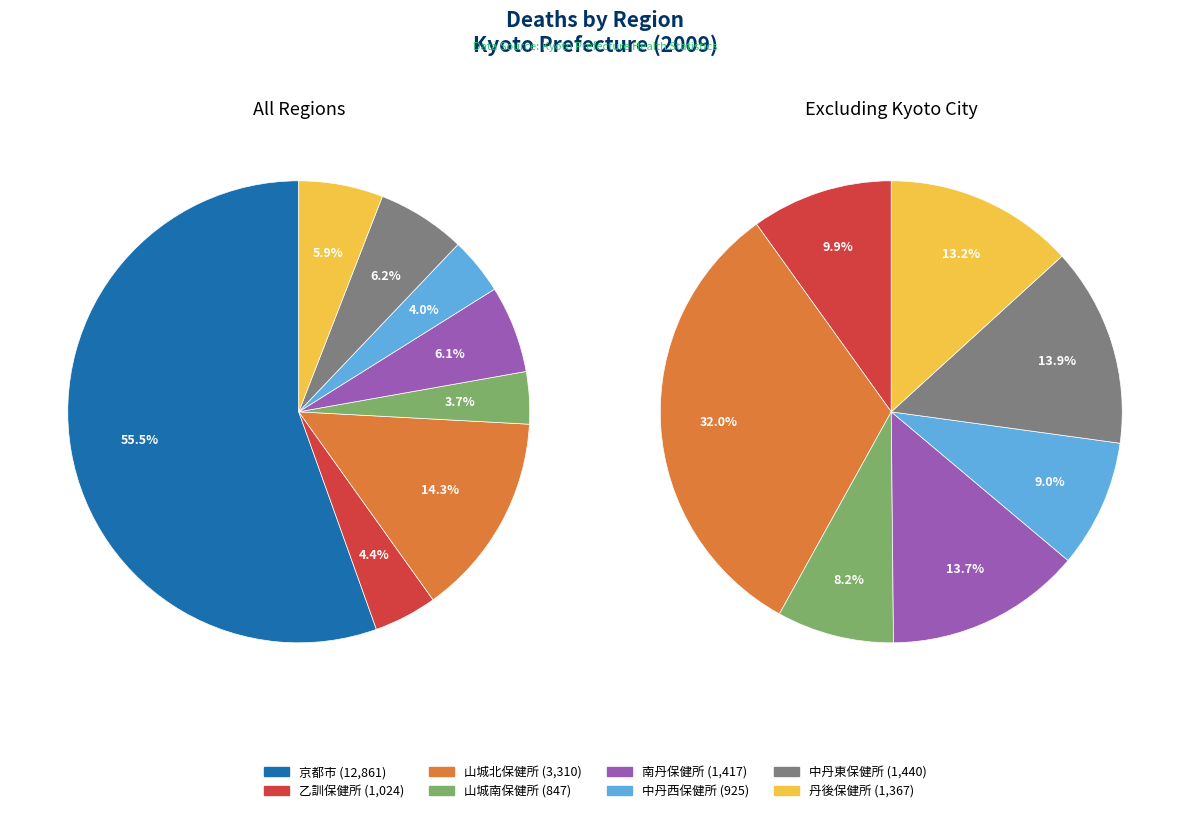

Which category has the smallest portion of the pie?

山城南保健所